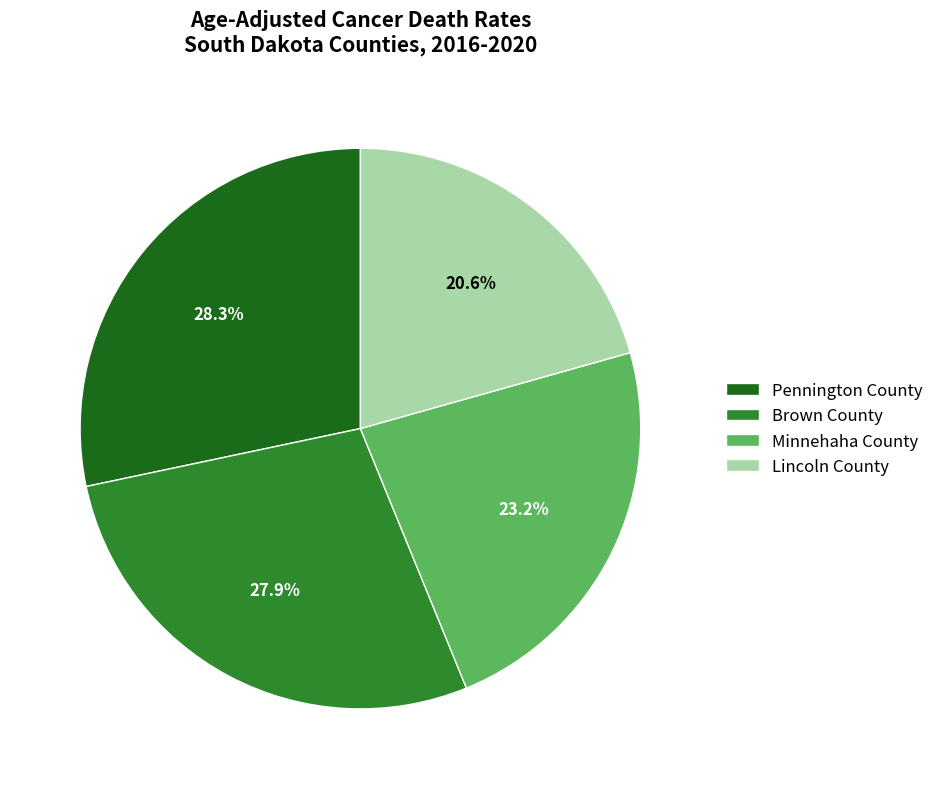

Which category has the smallest portion of the pie?

Lincoln County